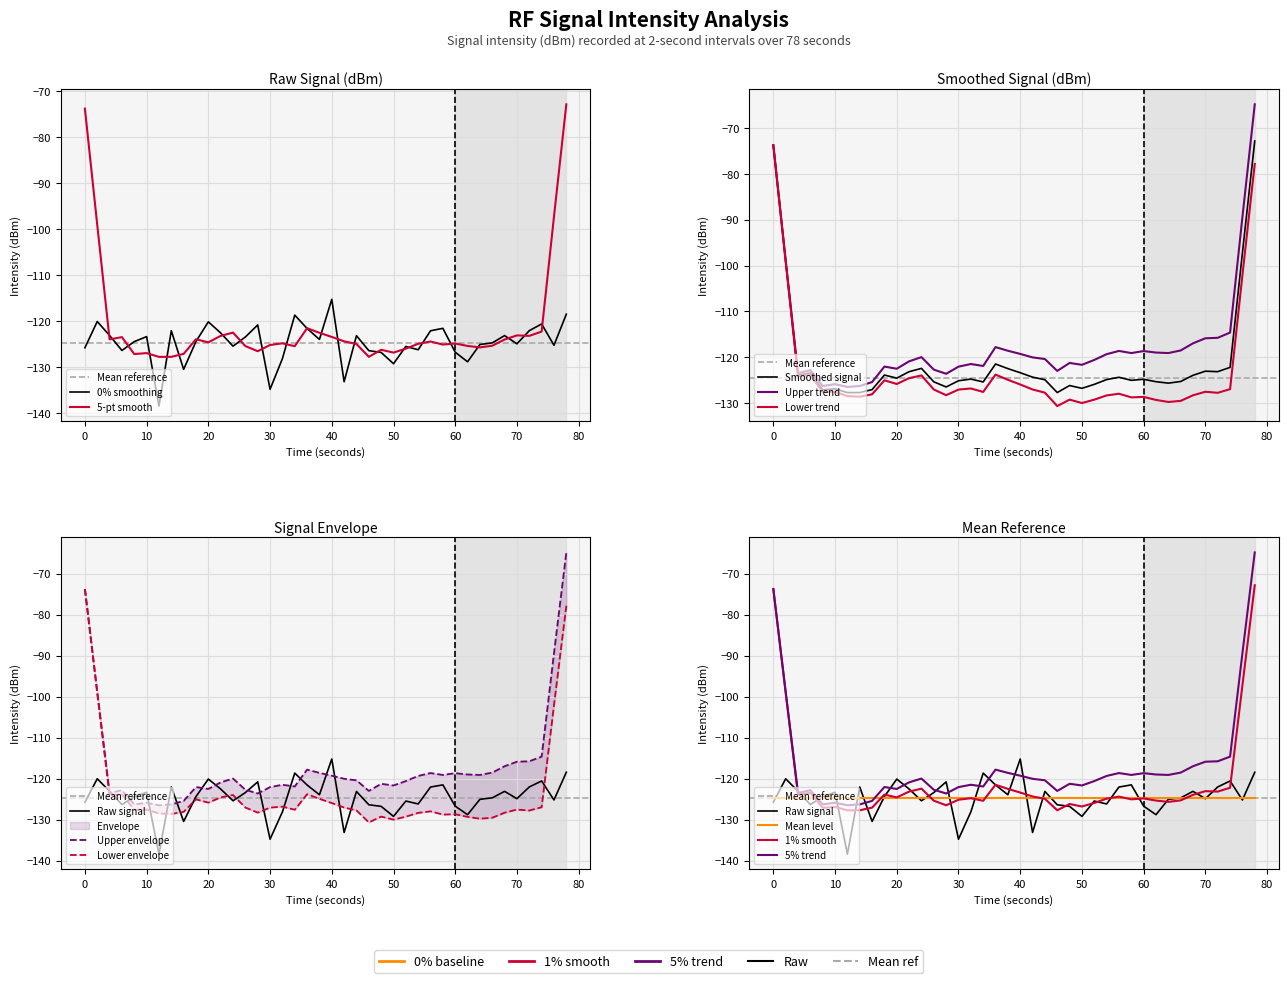

What is the value of the 26th point from the left?

-129.2